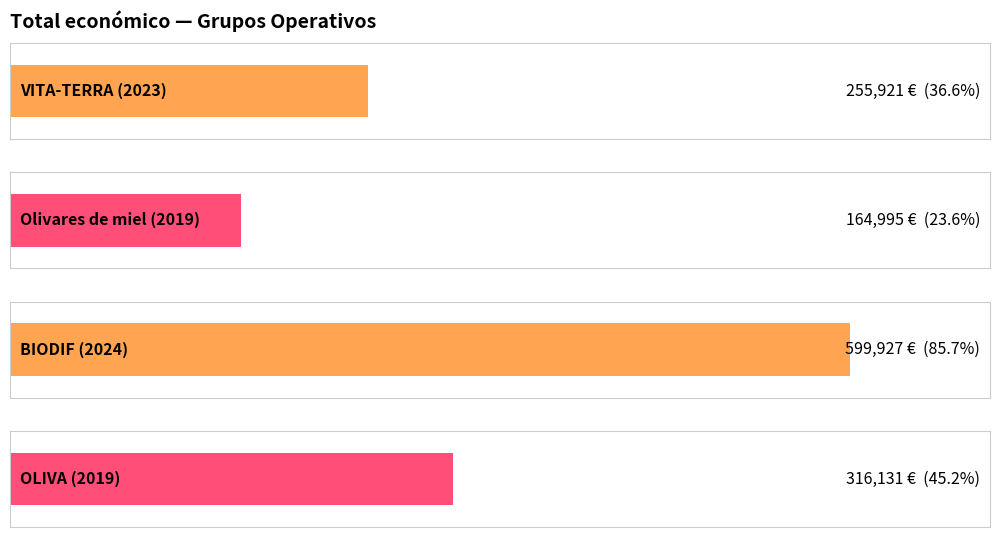

What is the ratio of the value at VITA-TERRA (2023) to the value at BIODIF (2024)?

0.4